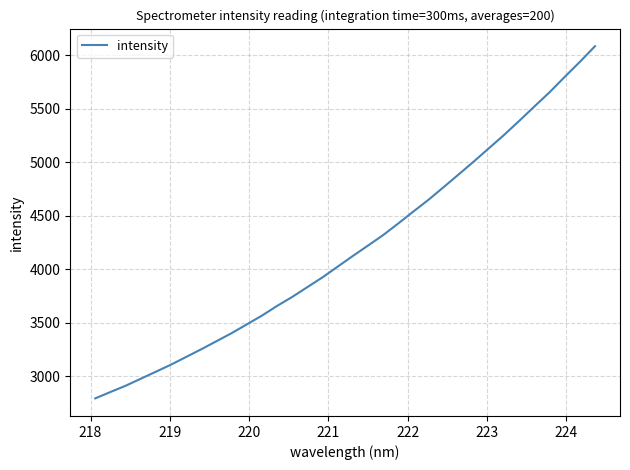

What is the difference between the maximum and minimum values?

3288.9